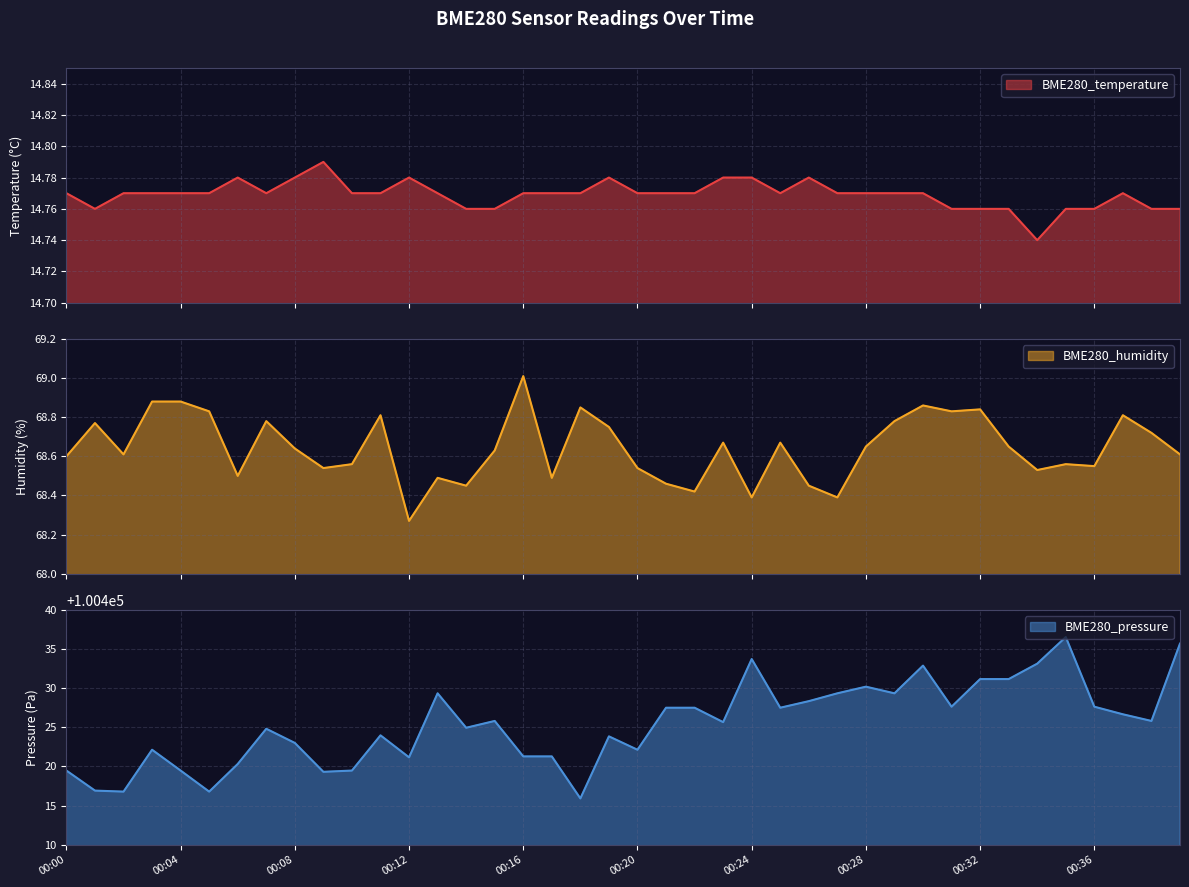

The BME280_humidity series shows 116.6 at 00:27. True or false?

False